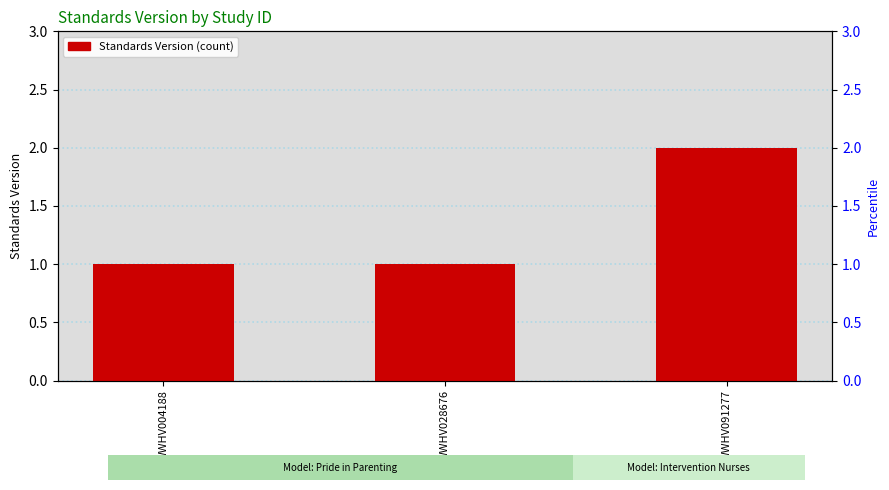

List the labels in order of value, largest first.

WWHV091277, WWHV004188, WWHV028676